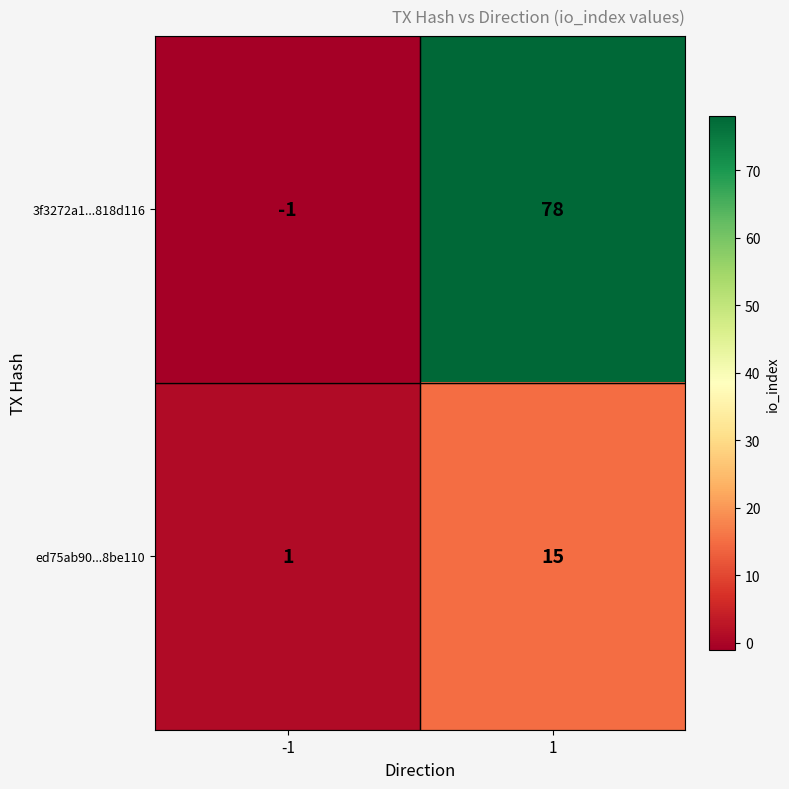

At -1, list the series in order from largest to smallest.

ed75ab90...8be110, 3f3272a1...818d116